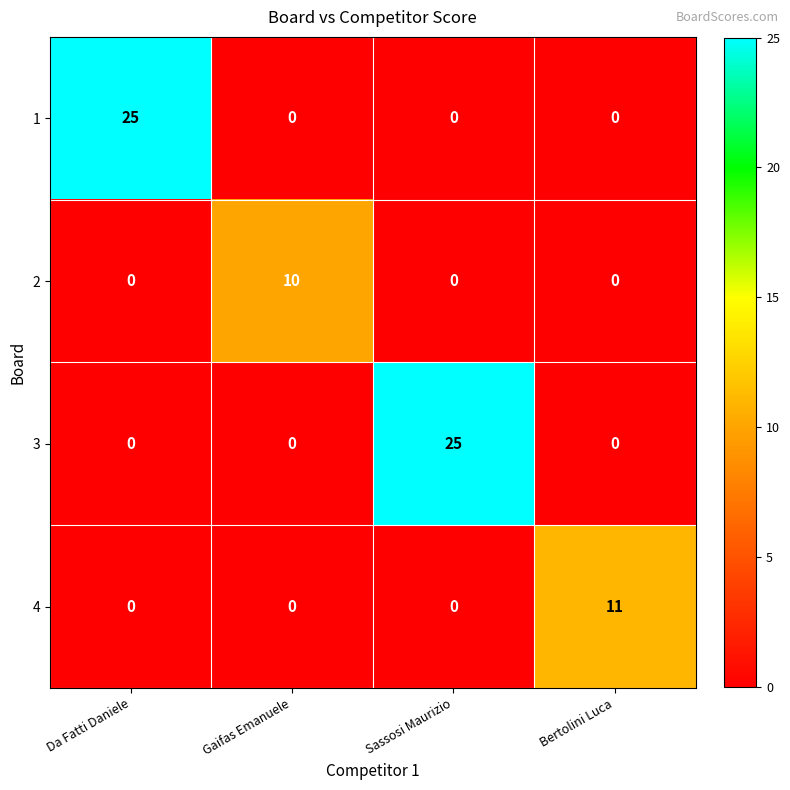

How many 2 values are between 0 and 10?

4